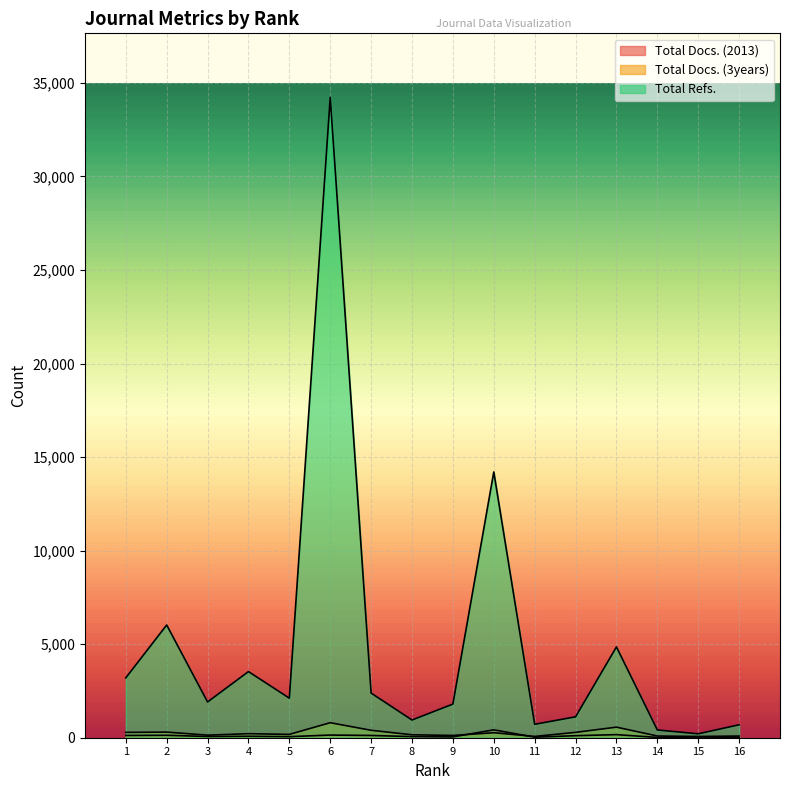

How many lines are shown in the chart?

3